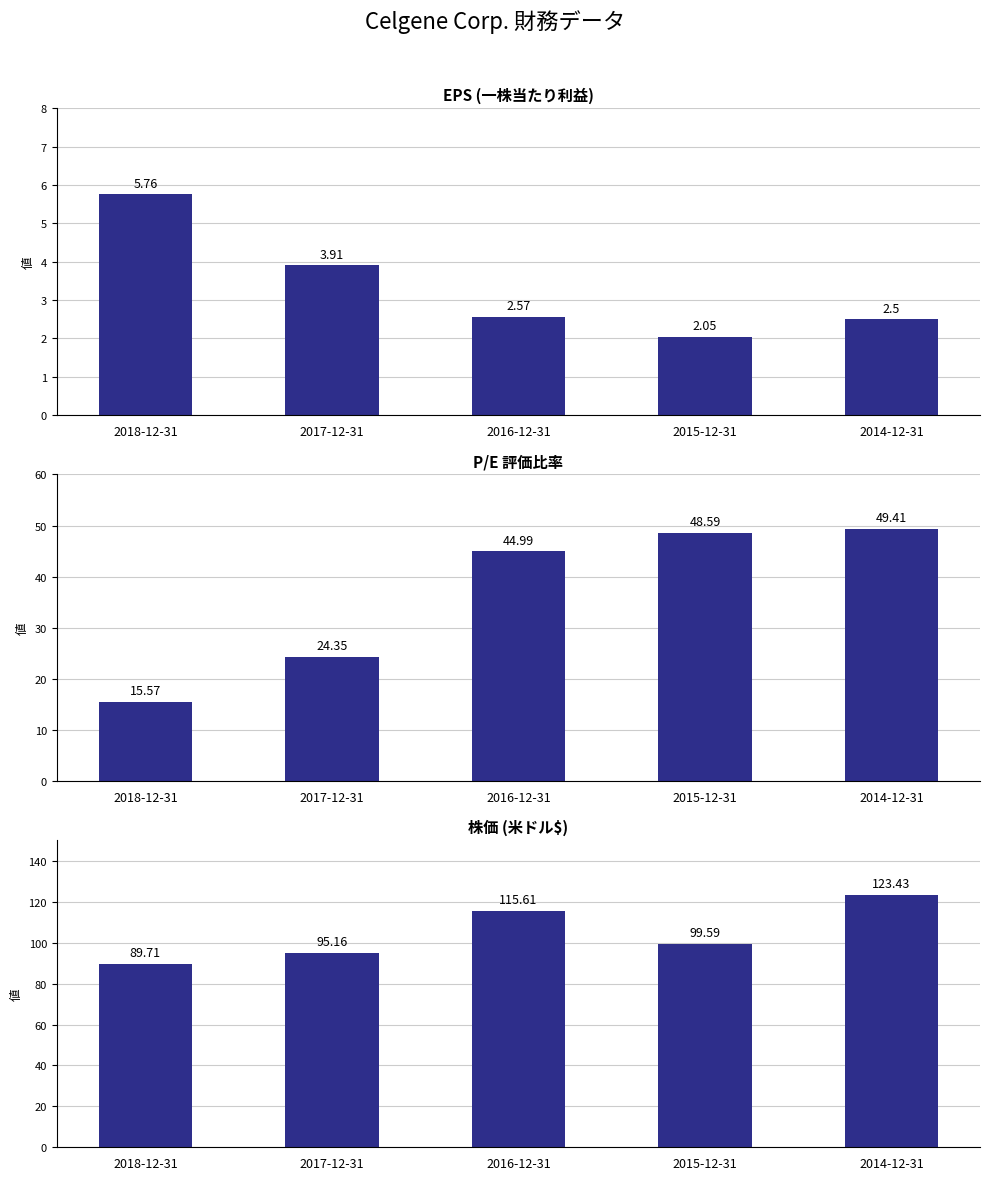

The value of EPS at 2015-12-31 is 2.9. True or false?

False